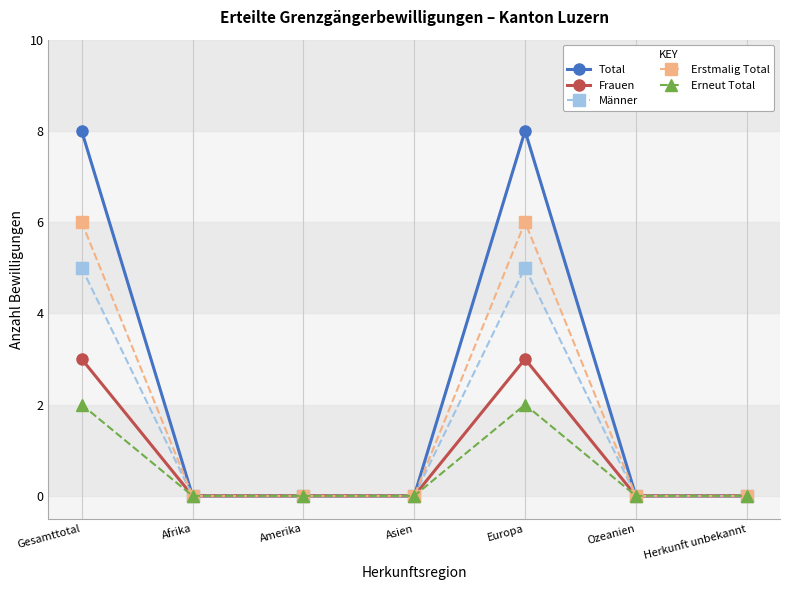

Reading right to left, extract all data points from this chart.

Total: Herkunft unbekannt=0	Ozeanien=0	Europa=8	Asien=0	Amerika=0	Afrika=0	Gesamttotal=8
Frauen: Herkunft unbekannt=0	Ozeanien=0	Europa=3	Asien=0	Amerika=0	Afrika=0	Gesamttotal=3
Männer: Herkunft unbekannt=0	Ozeanien=0	Europa=5	Asien=0	Amerika=0	Afrika=0	Gesamttotal=5
Erstmalig Total: Herkunft unbekannt=0	Ozeanien=0	Europa=6	Asien=0	Amerika=0	Afrika=0	Gesamttotal=6
Erneut Total: Herkunft unbekannt=0	Ozeanien=0	Europa=2	Asien=0	Amerika=0	Afrika=0	Gesamttotal=2